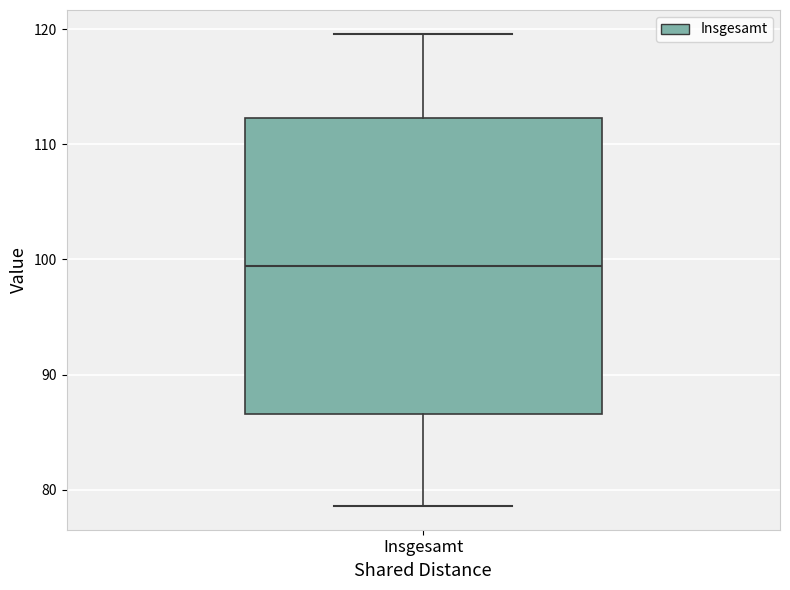

Read this box plot against the y-axis: the position of the median line, the range covered by the box, and the ends of both whiskers. The values are not printed on the chart, so give them approximately, as read against the axis.

median 99, box 87 to 112, whiskers 79 to 120